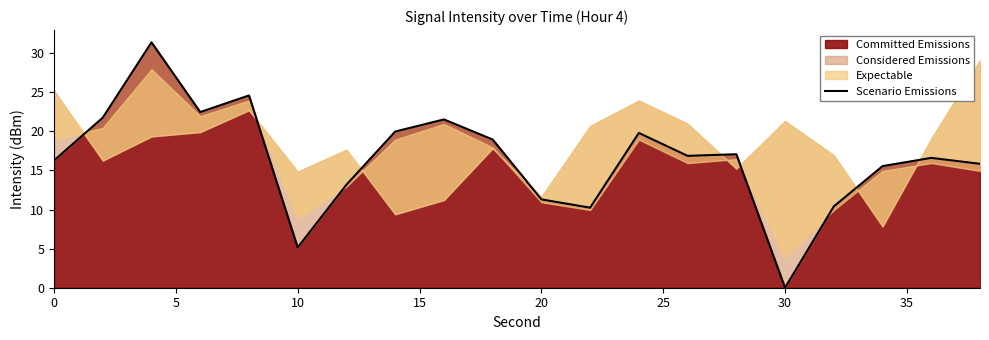

How many values are above zero?

19